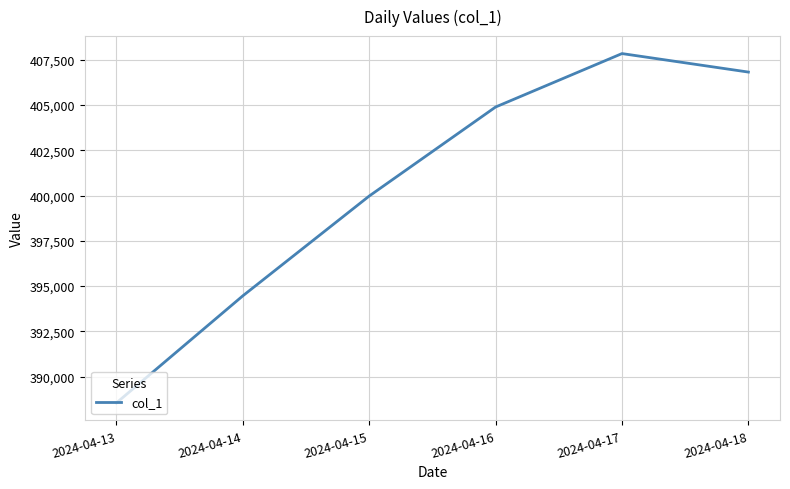

Approximately how many times larger is the value at 2024-04-18 compared to 2024-04-15?

1.0